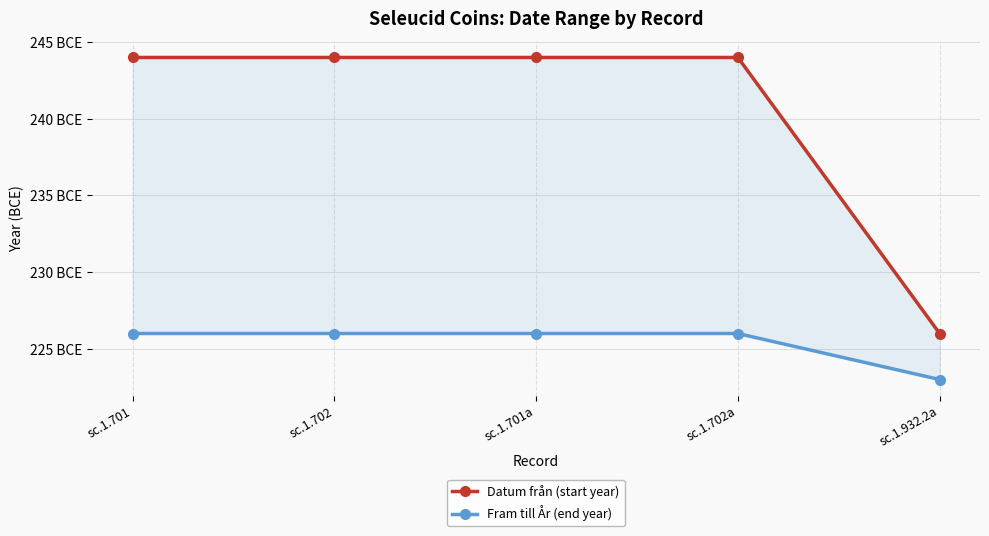

Between sc.1.702 and sc.1.932.2a, which series saw the biggest shift?

Datum från (start year)